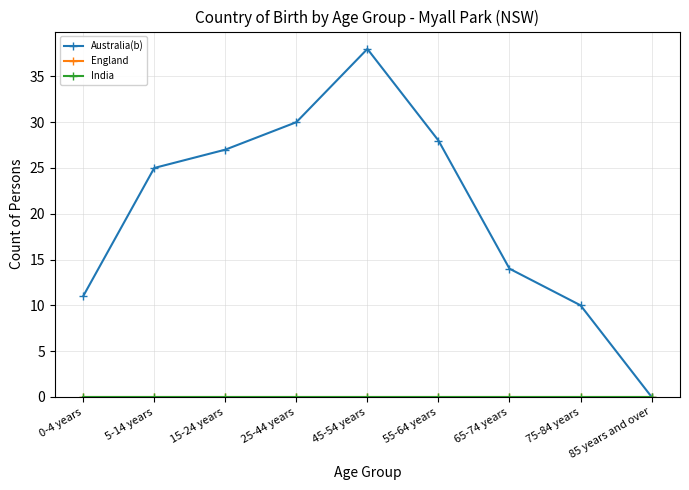

Reading left to right, what are all the values shown in this chart?

Australia(b): 0-4 years=11	5-14 years=25	15-24 years=27	25-44 years=30	45-54 years=38	55-64 years=28	65-74 years=14	75-84 years=10	85 years and over=0
England: 0-4 years=0	5-14 years=0	15-24 years=0	25-44 years=0	45-54 years=0	55-64 years=0	65-74 years=0	75-84 years=0	85 years and over=0
India: 0-4 years=0	5-14 years=0	15-24 years=0	25-44 years=0	45-54 years=0	55-64 years=0	65-74 years=0	75-84 years=0	85 years and over=0